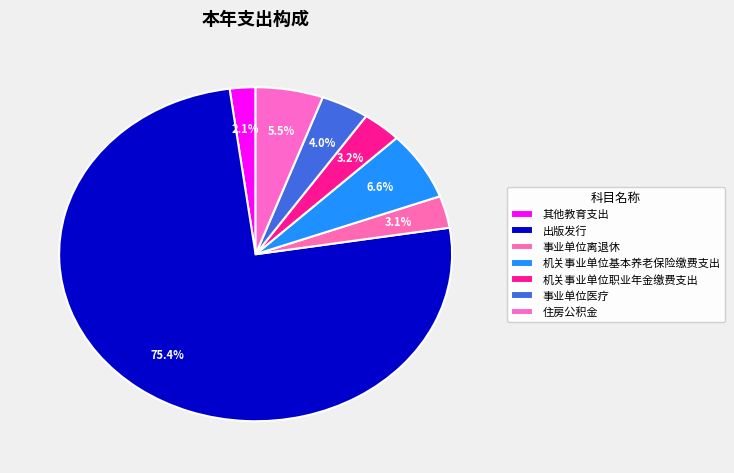

How many segments does this pie chart have?

7